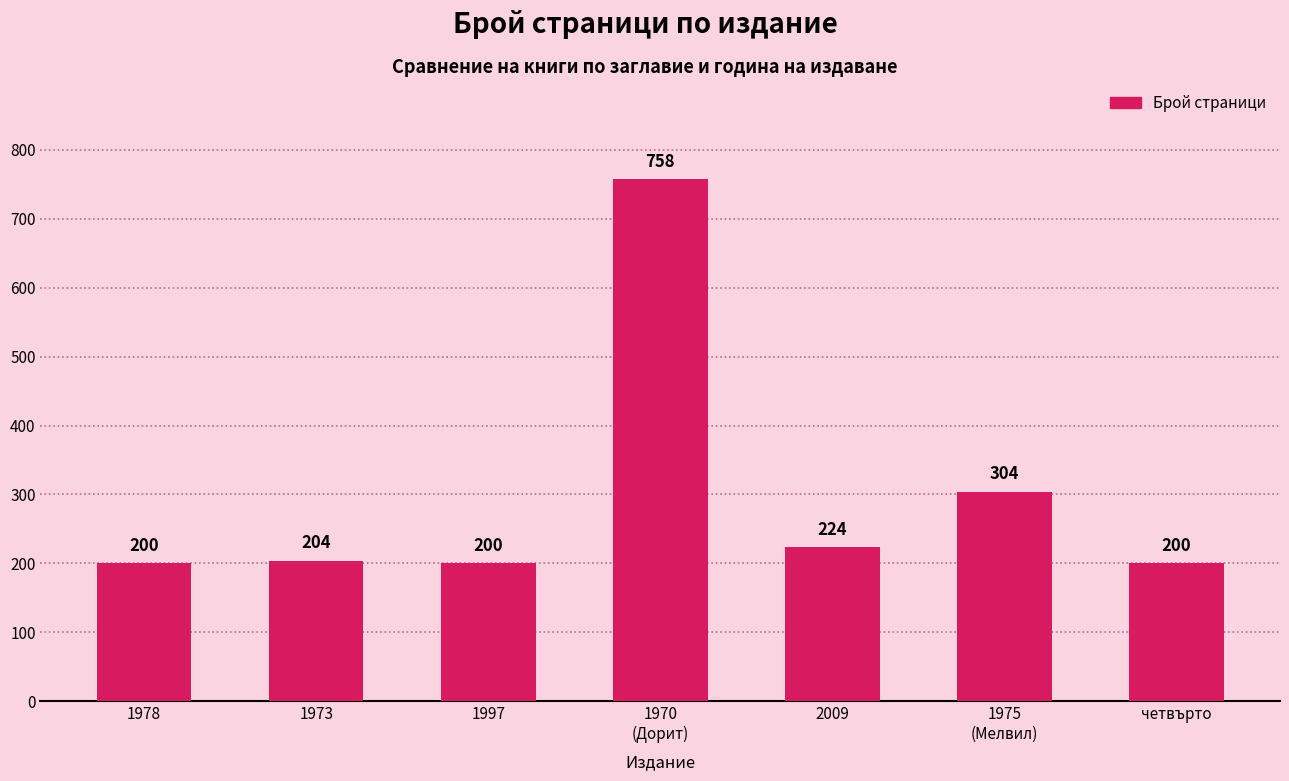

What is the ratio of the value at 1973 to the value at 1978?

1.0